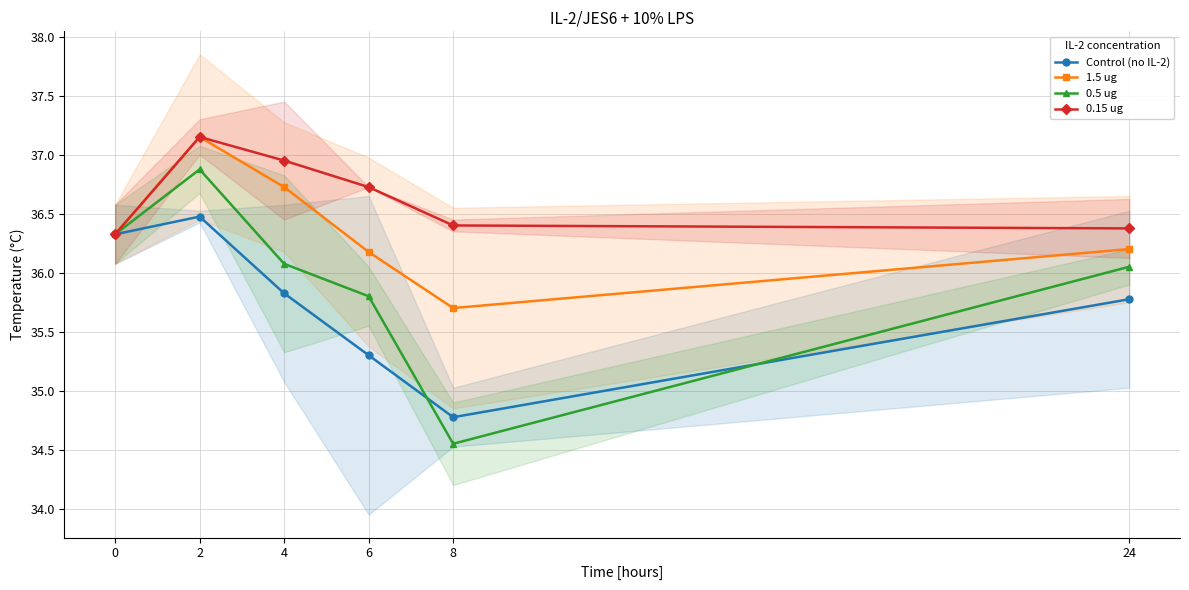

Reading left to right, what are all the values shown in this chart?

Control (no IL-2): 36.3	36.5	35.8	35.3	34.8	35.8
1.5 ug: 36.3	37.1	36.7	36.2	35.7	36.2
0.5 ug: 36.3	36.9	36.1	35.8	34.5	36.0
0.15 ug: 36.3	37.1	37.0	36.7	36.4	36.4